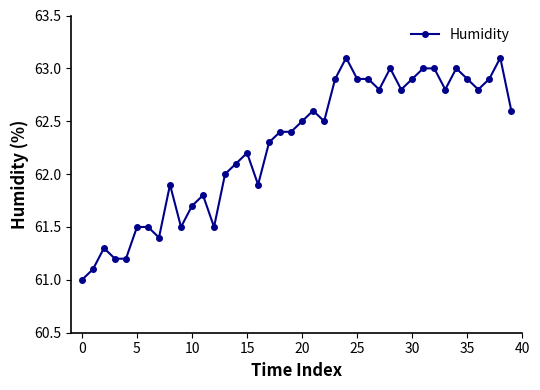

What is the difference between the maximum and minimum values?

2.1